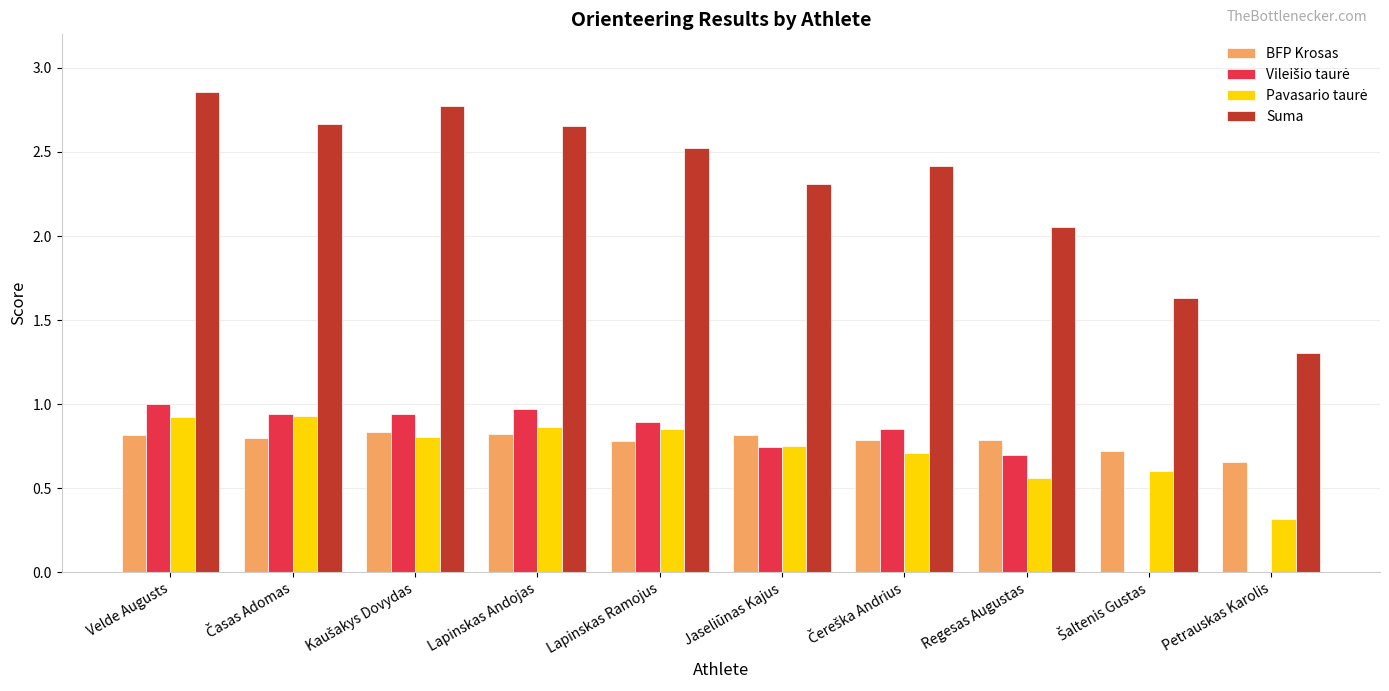

Between Velde Augusts and Regesas Augustas, which series saw the biggest shift?

Suma